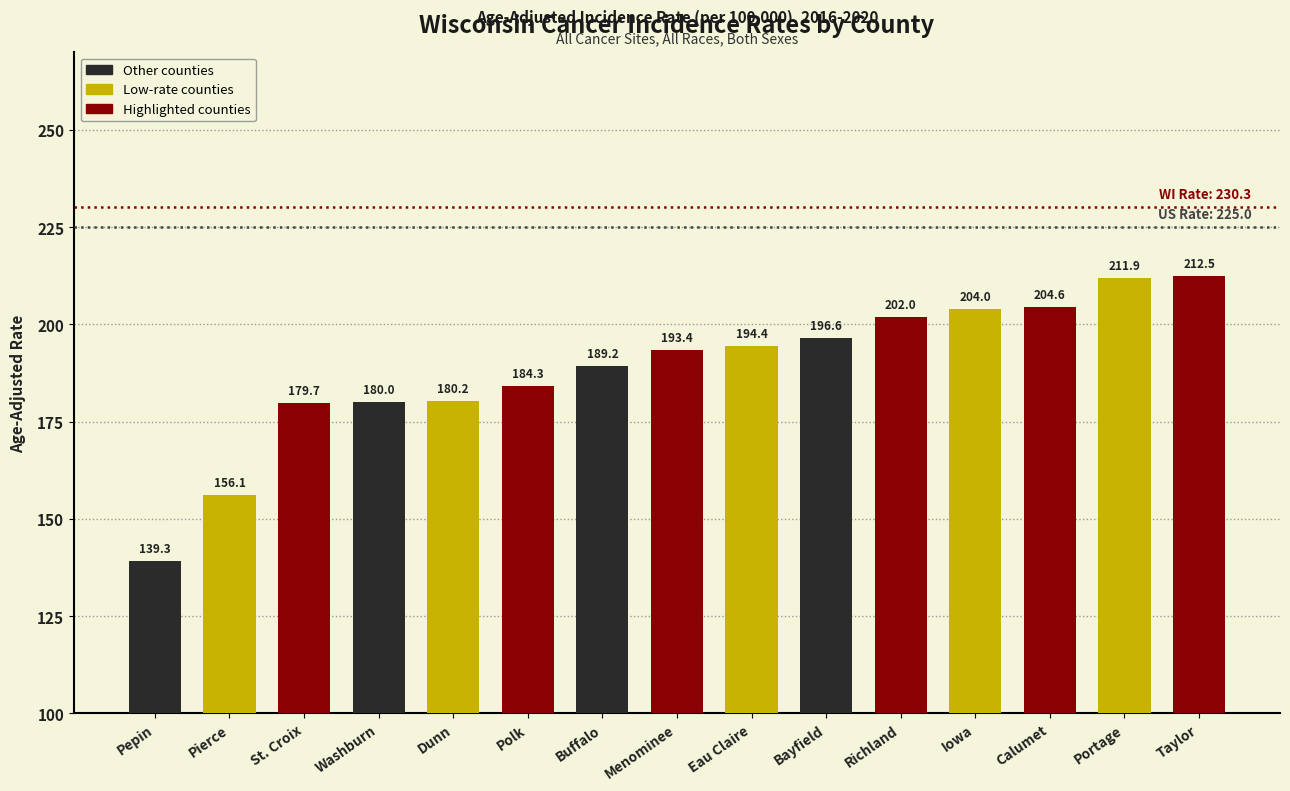

Rank the categories by value from highest to lowest.

Taylor, Portage, Calumet, Iowa, Richland, Bayfield, Eau Claire, Menominee, Buffalo, Polk, Dunn, Washburn, St. Croix, Pierce, Pepin